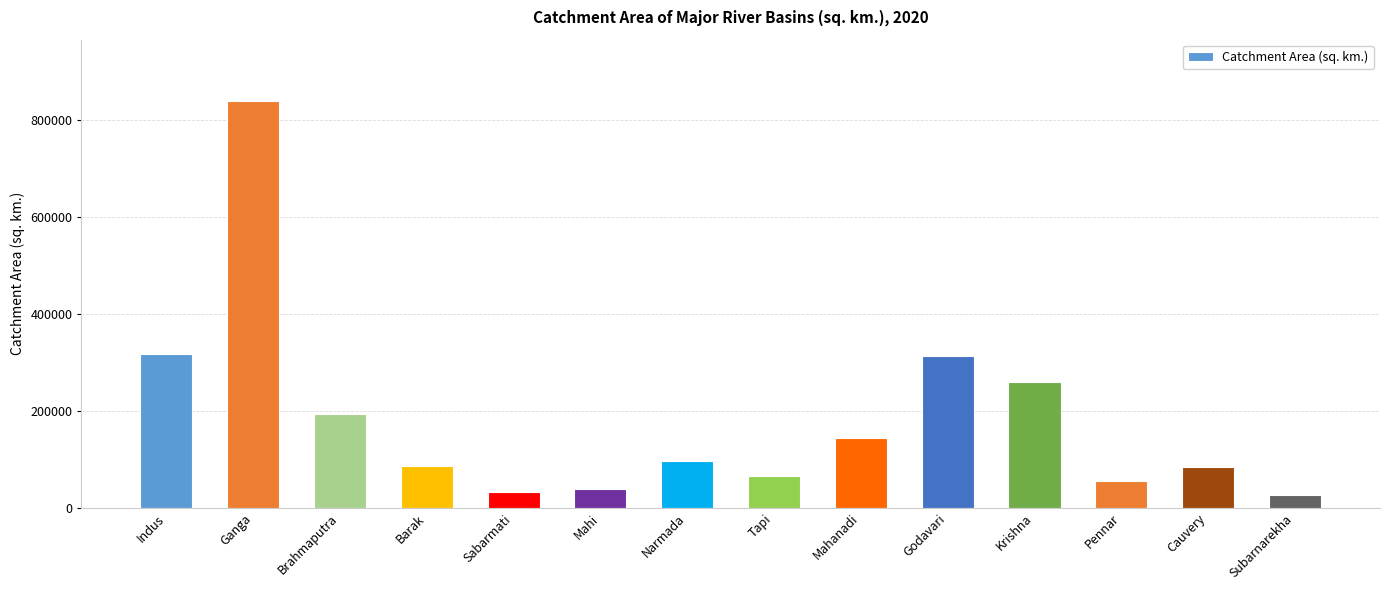

What is the greatest value displayed?

838803.0